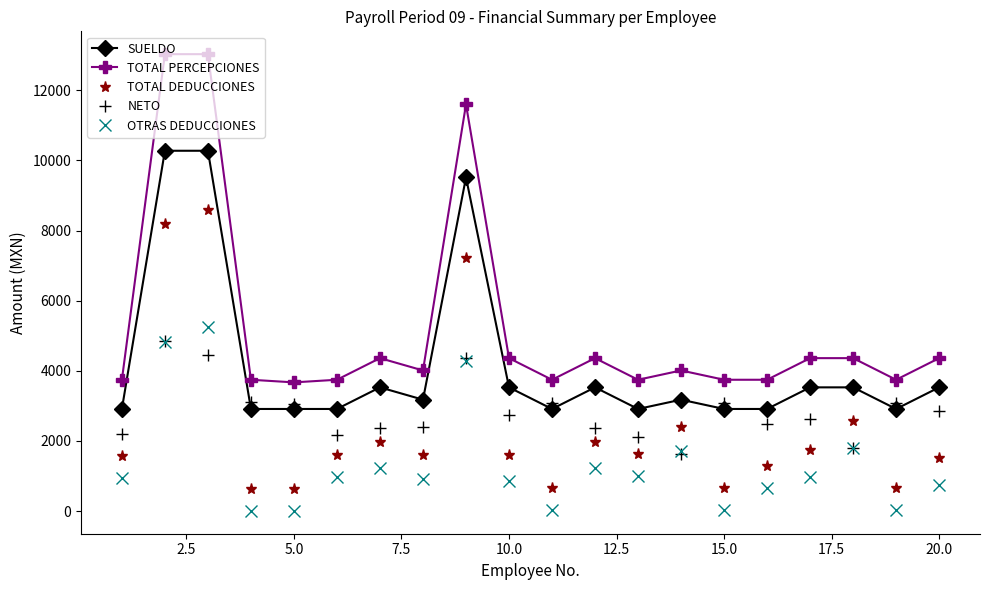

What is the maximum value for TOTAL PERCEPCIONES?

13030.3